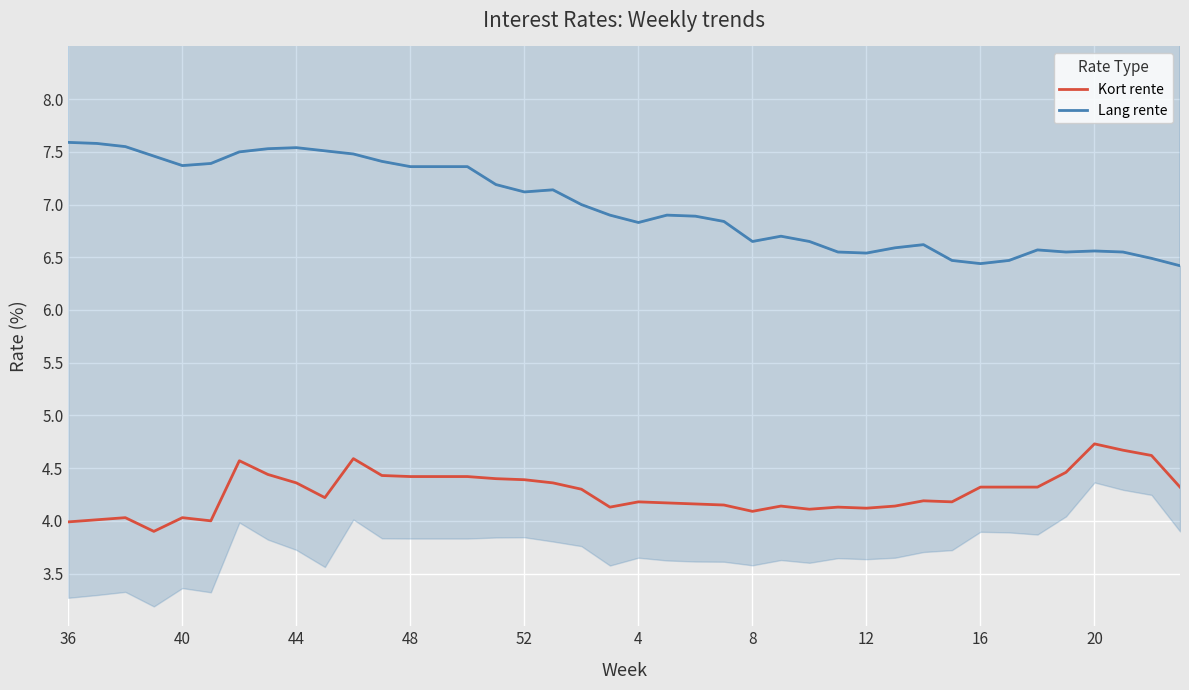

The Lang rente series shows 1.5 at 30. True or false?

False